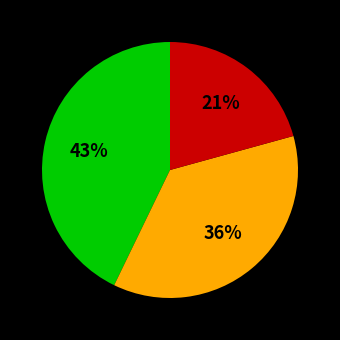

Does any single category account for the majority?

No